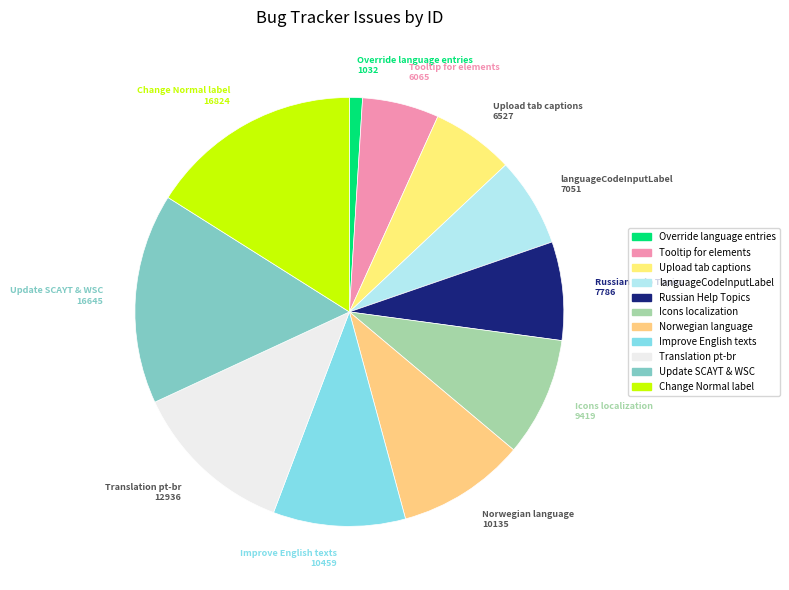

How many slices are in this pie chart?

11